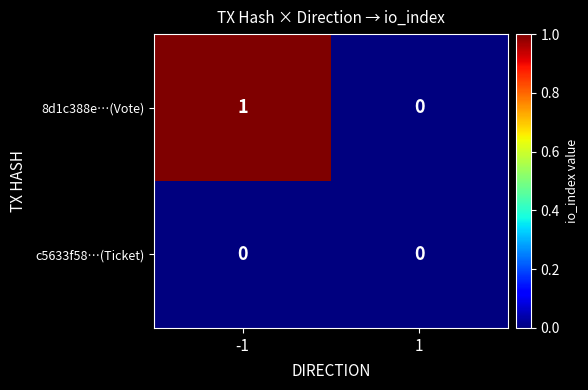

What is the maximum value shown in the chart?

1